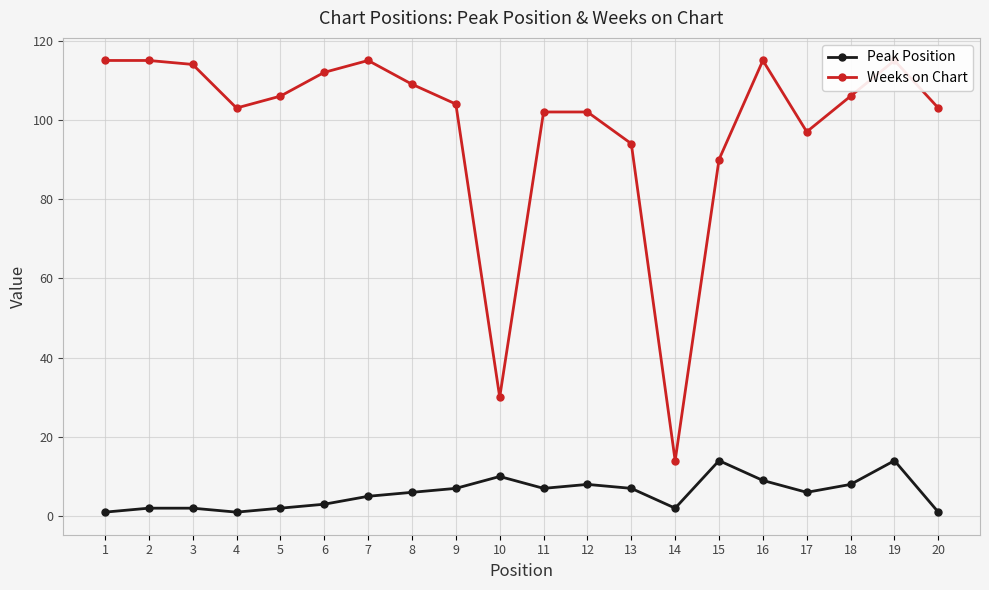

Where is Peak Position nearest to the value 7?

9